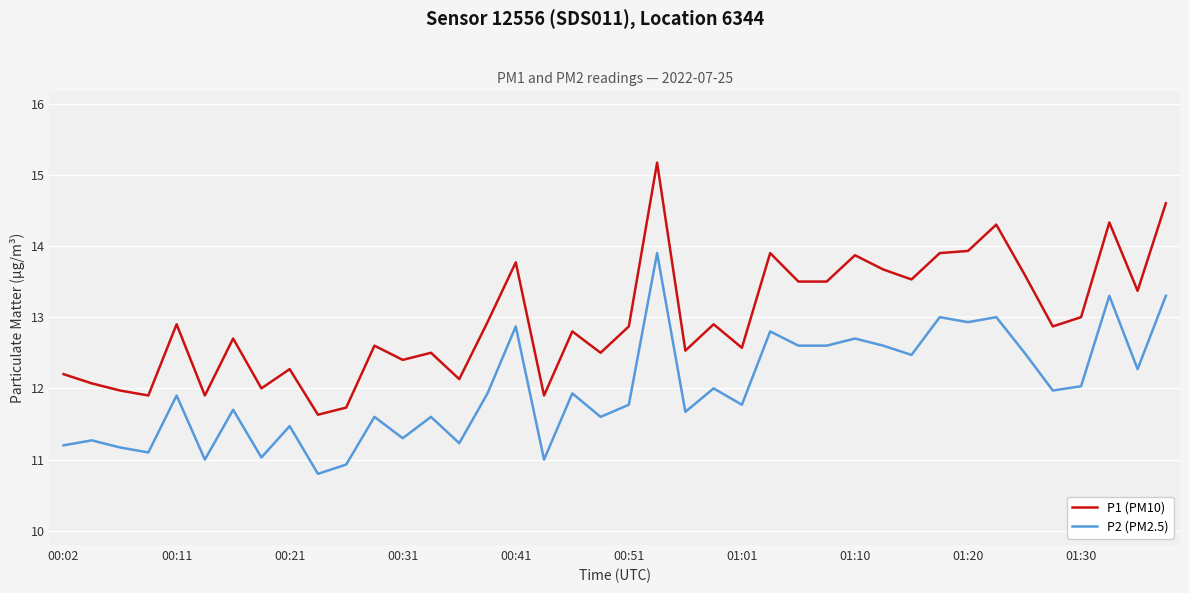

What is the maximum value for P2 (PM2.5)?

13.9